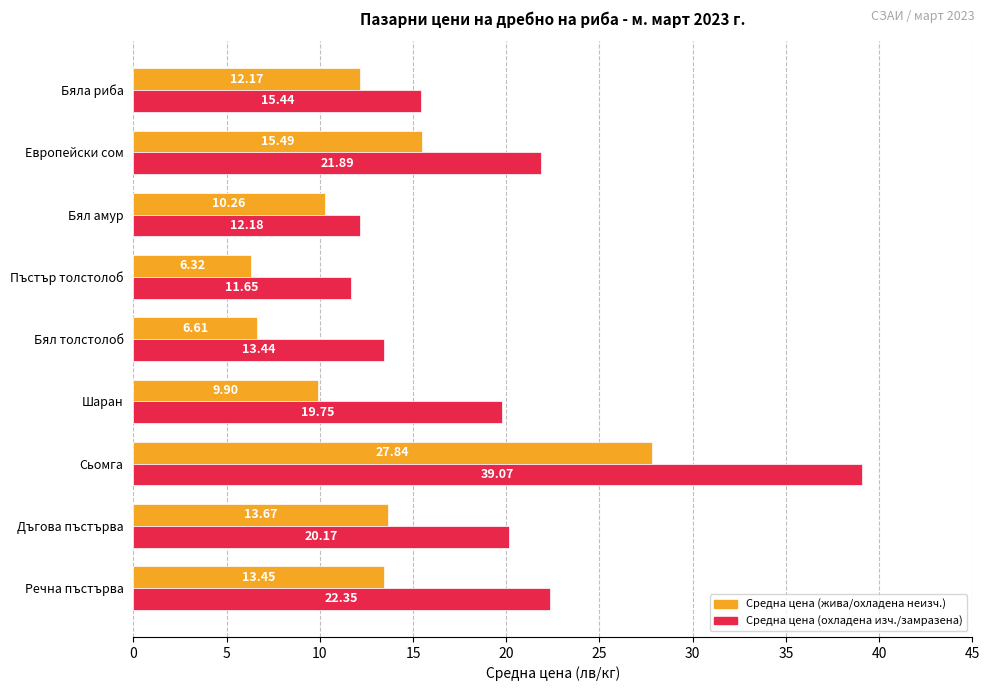

At which category is the sum across all series the highest?

Сьомга